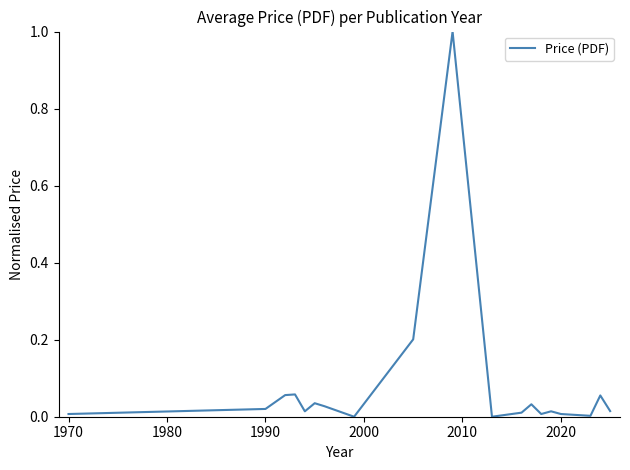

What is the difference between the maximum and minimum values?

1.0